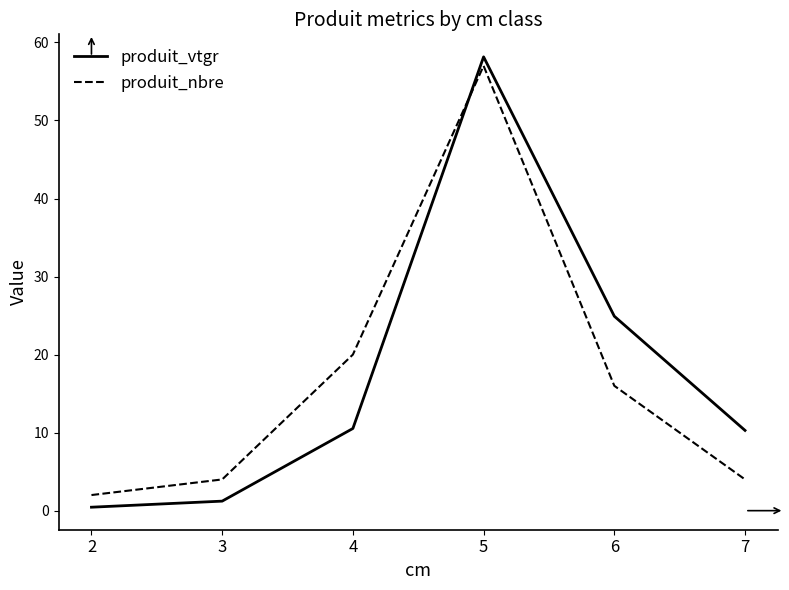

The value of produit_nbre at 6 is 9.9. True or false?

False